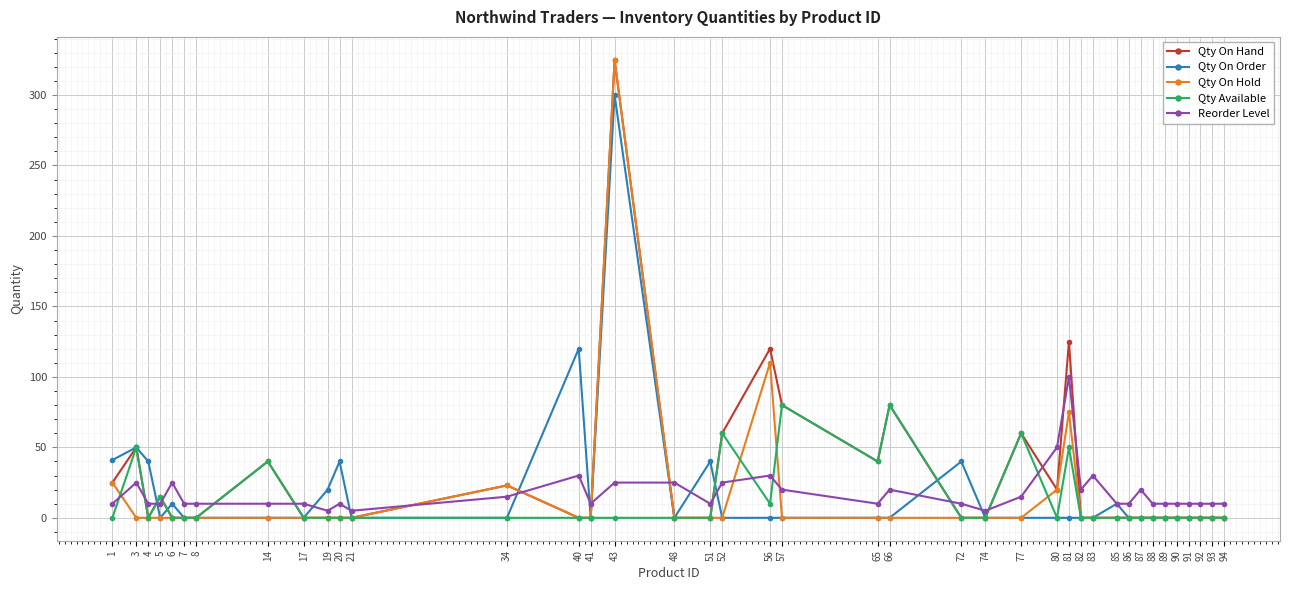

Which series ends up on top after the final intersection of Reorder Level and Qty On Hold?

Reorder Level